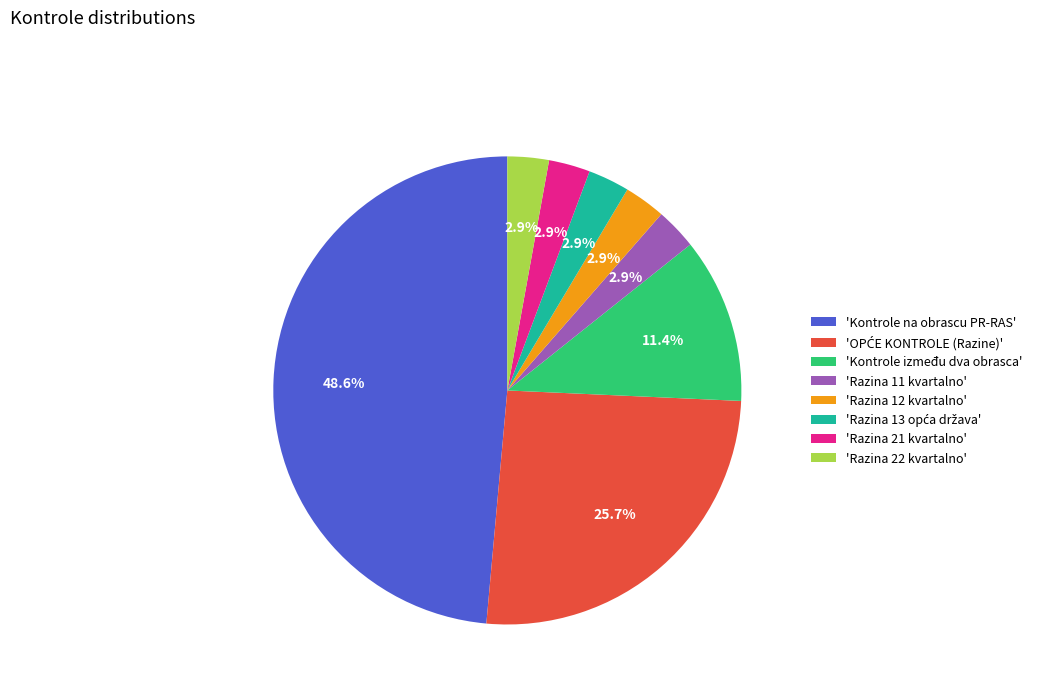

Does any single category account for the majority?

No